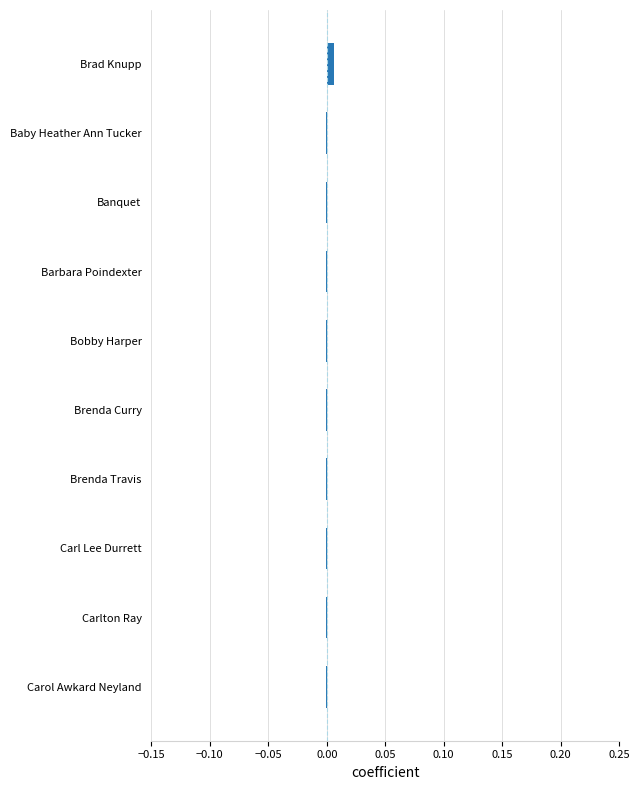

Is it true that the value at Brenda Travis is -0.0?

True